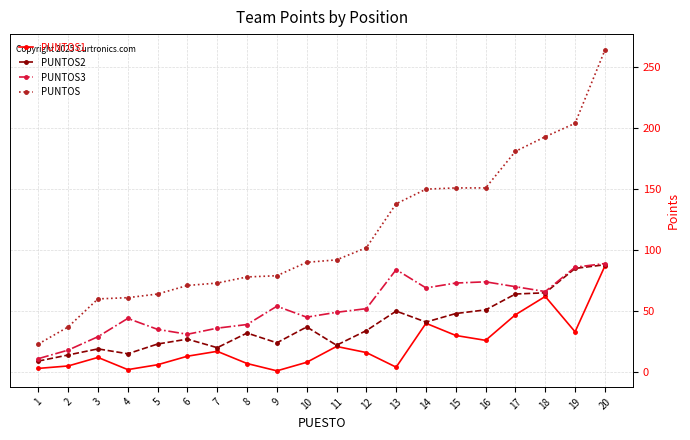

Count the number of data series in this chart.

4